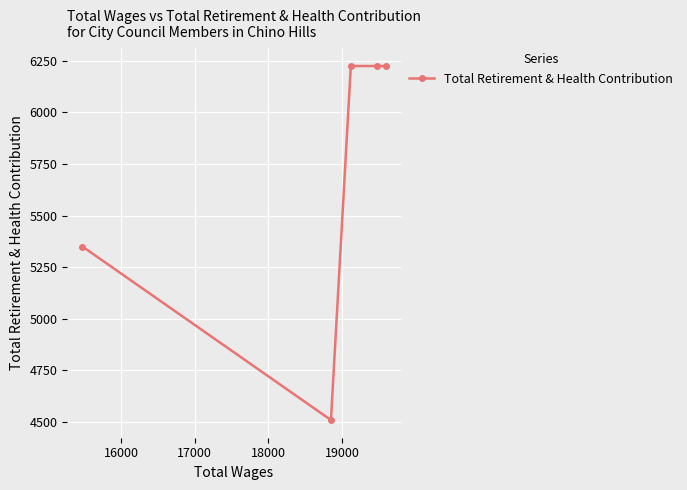

What is the greatest value displayed?

6224